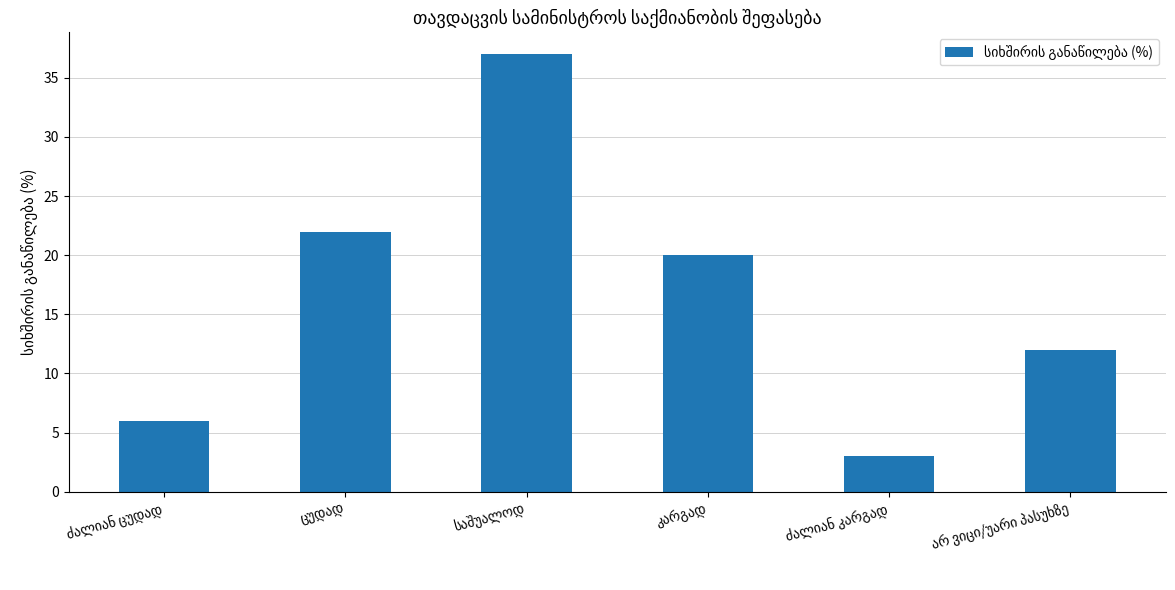

What is the sum of all values?

100